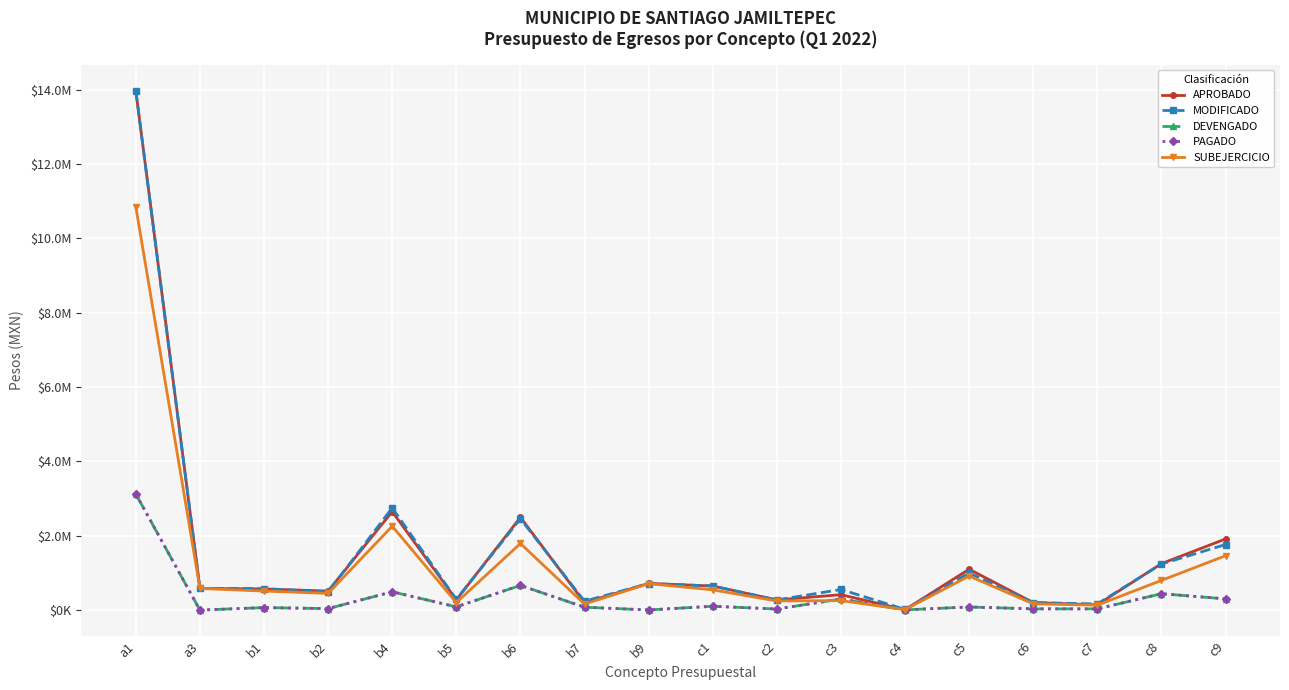

Is this an area chart (filled region under the line)?

No